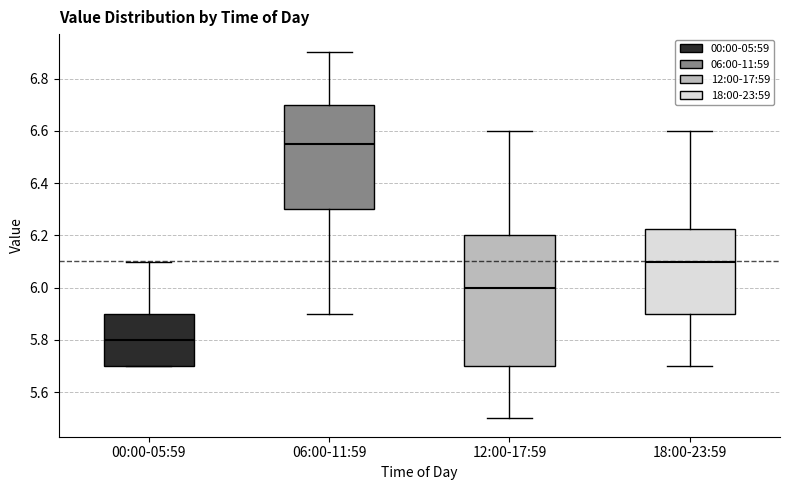

Which box is the tallest, from its lower edge to its upper edge?

12:00-17:59